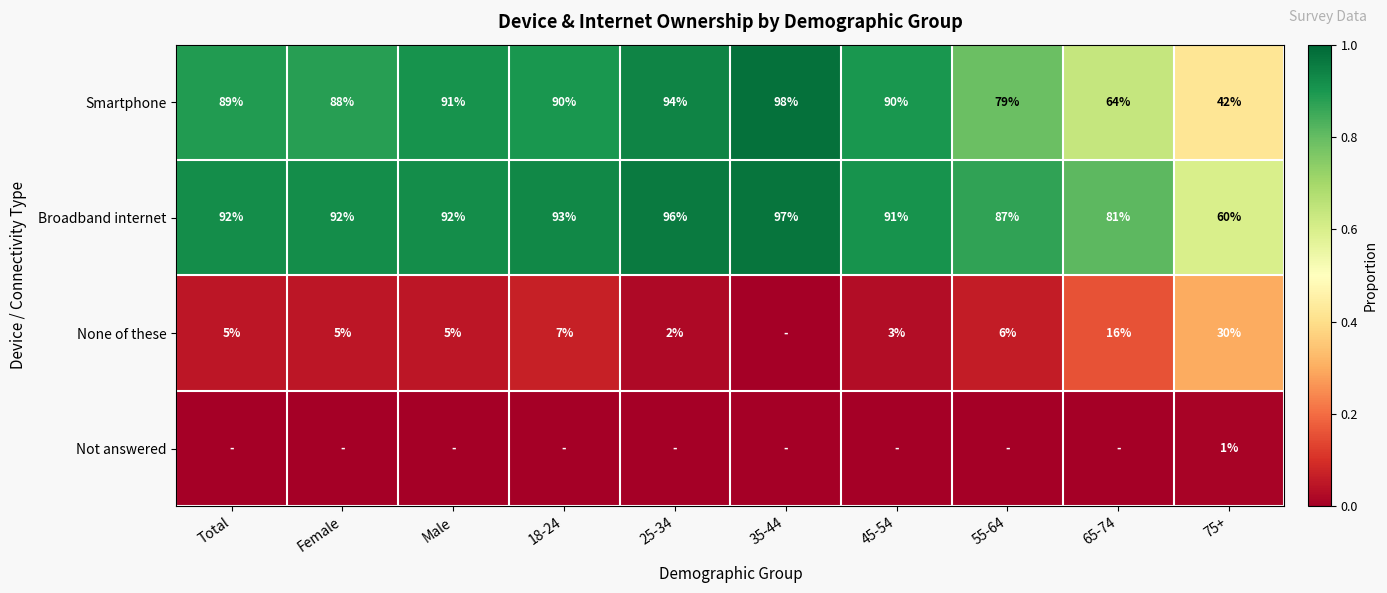

Between 65-74 and Female, which is larger?

Female